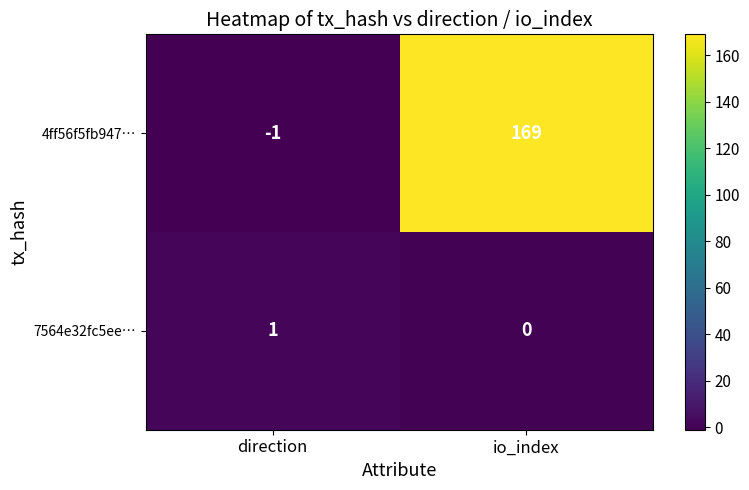

Reading left to right, list all the values displayed in this chart.

4ff56f5fb947…: direction=-1	io_index=169
7564e32fc5ee…: direction=1	io_index=0